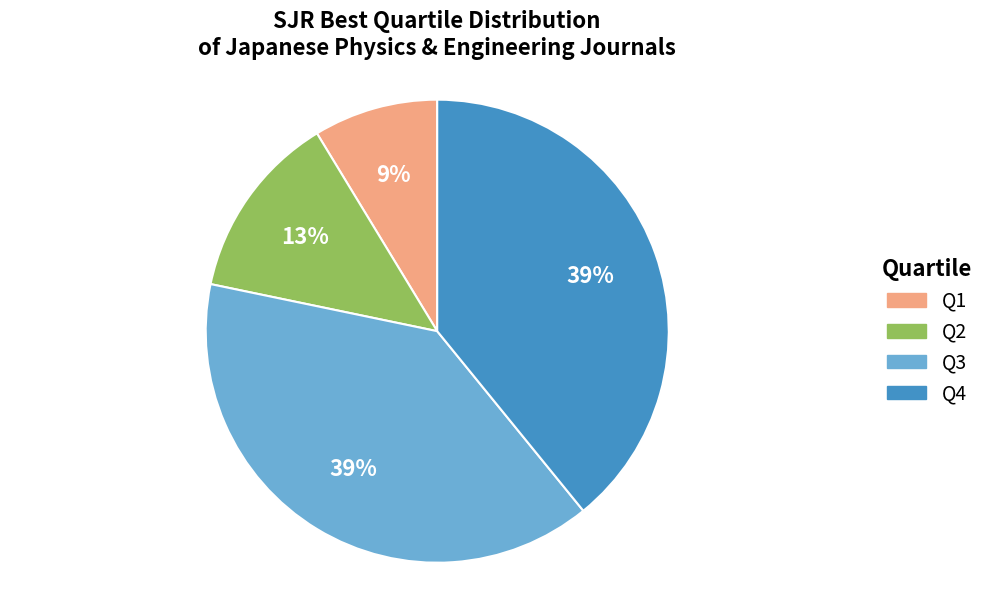

Combined, do Q1 and Q3 account for over 50%?

No